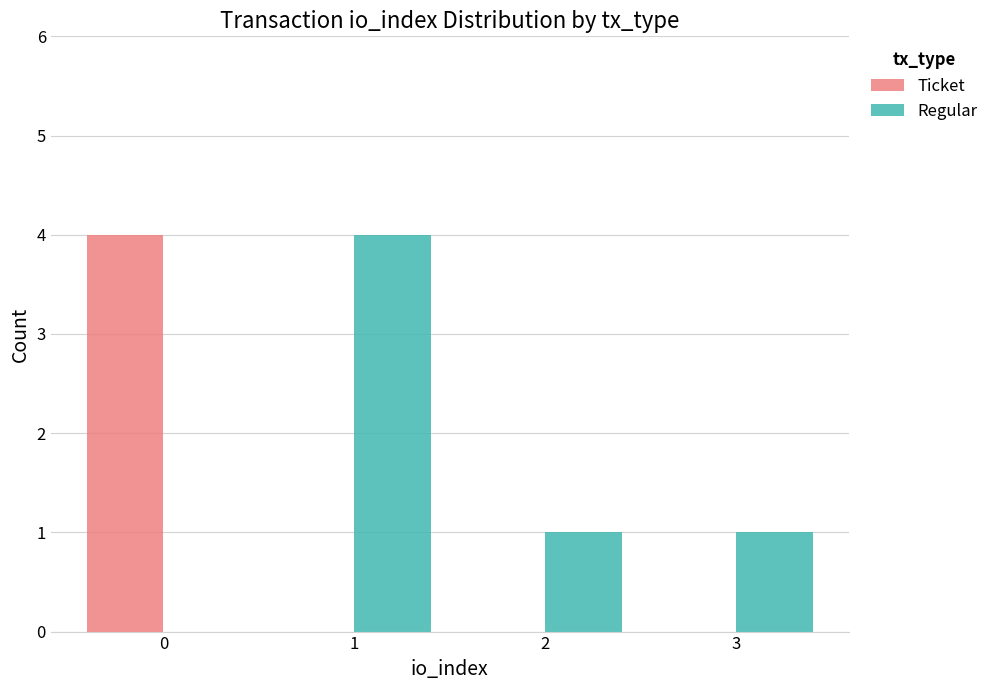

What is the sum of all Ticket values?

4